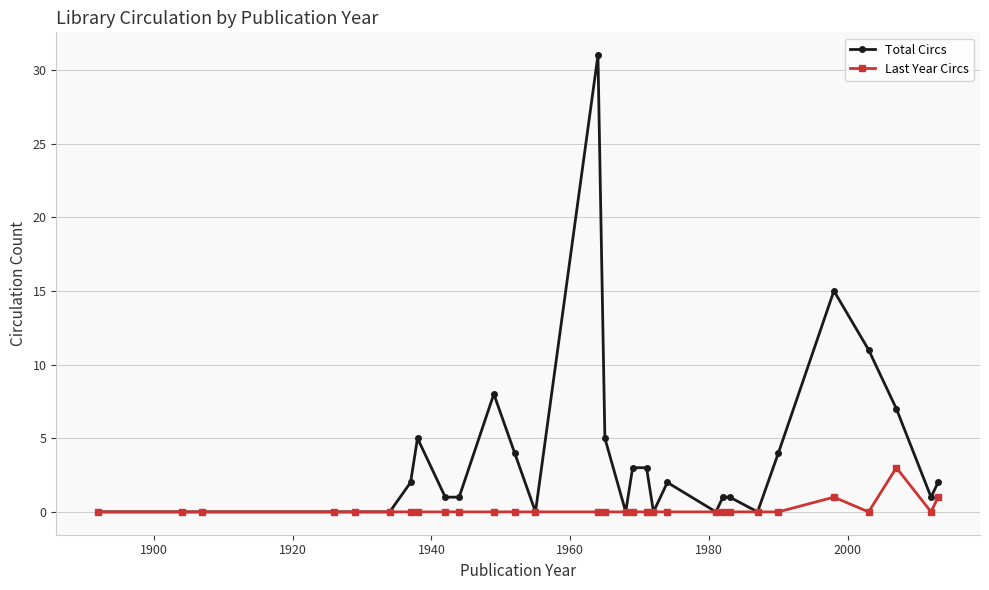

What is the difference between the maximum and second lowest values in the Total Circs series?

31